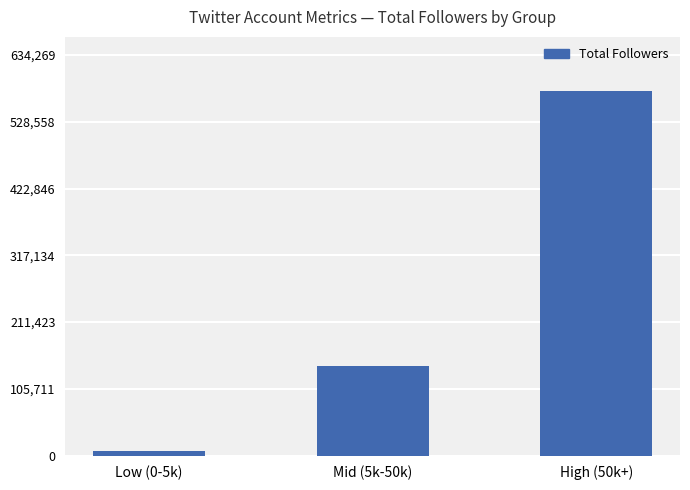

List the labels in order of value, largest first.

High (50k+), Mid (5k-50k), Low (0-5k)